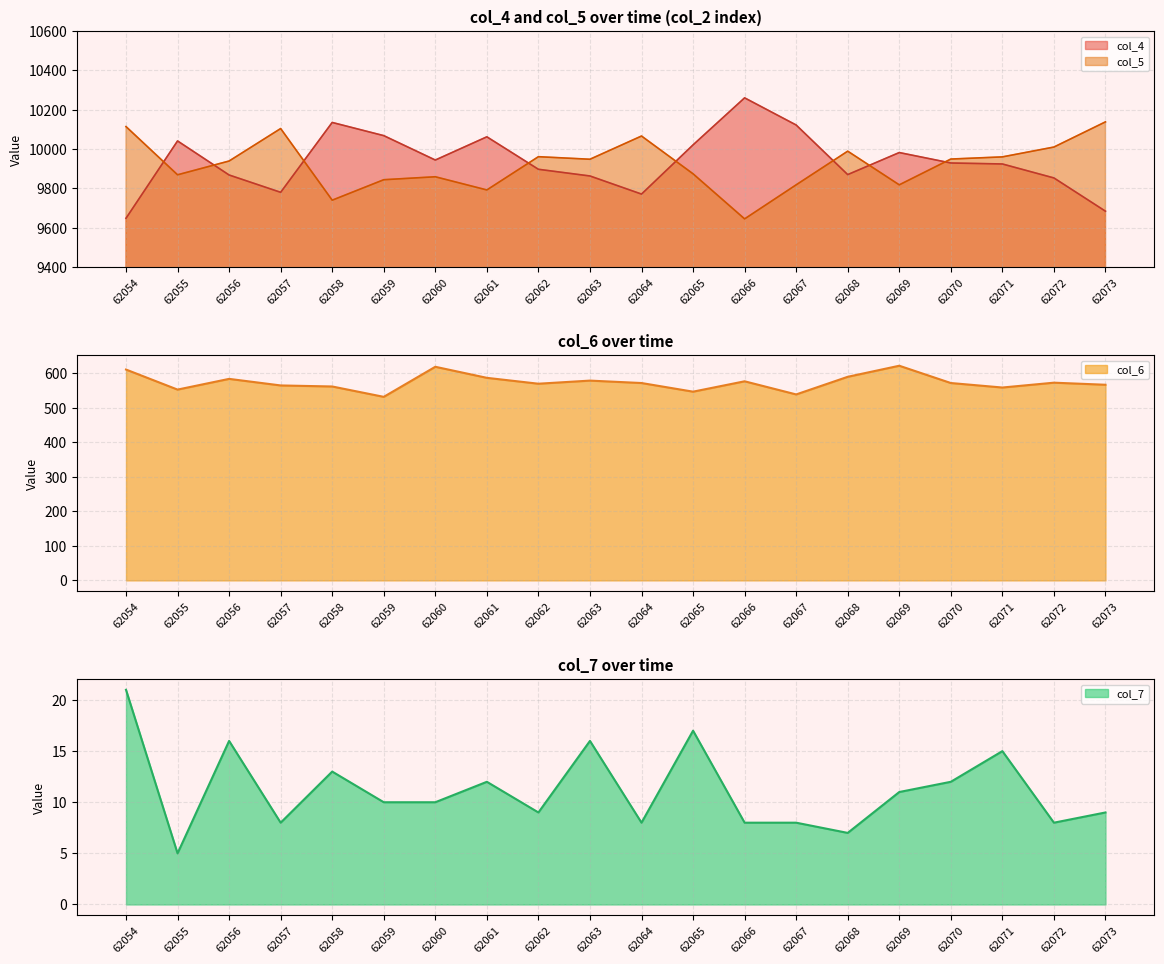

At which category is the sum across all series the highest?

62066